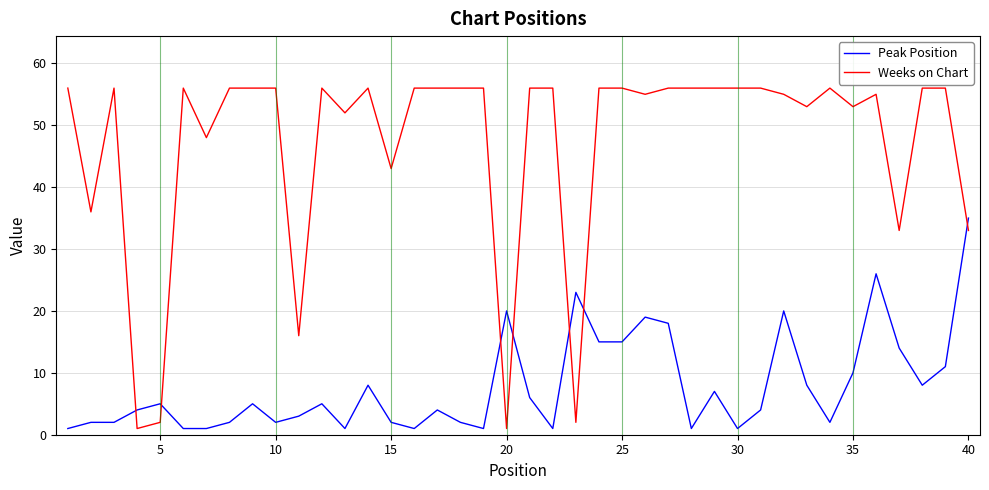

Which series has the largest total across all categories?

Weeks on Chart